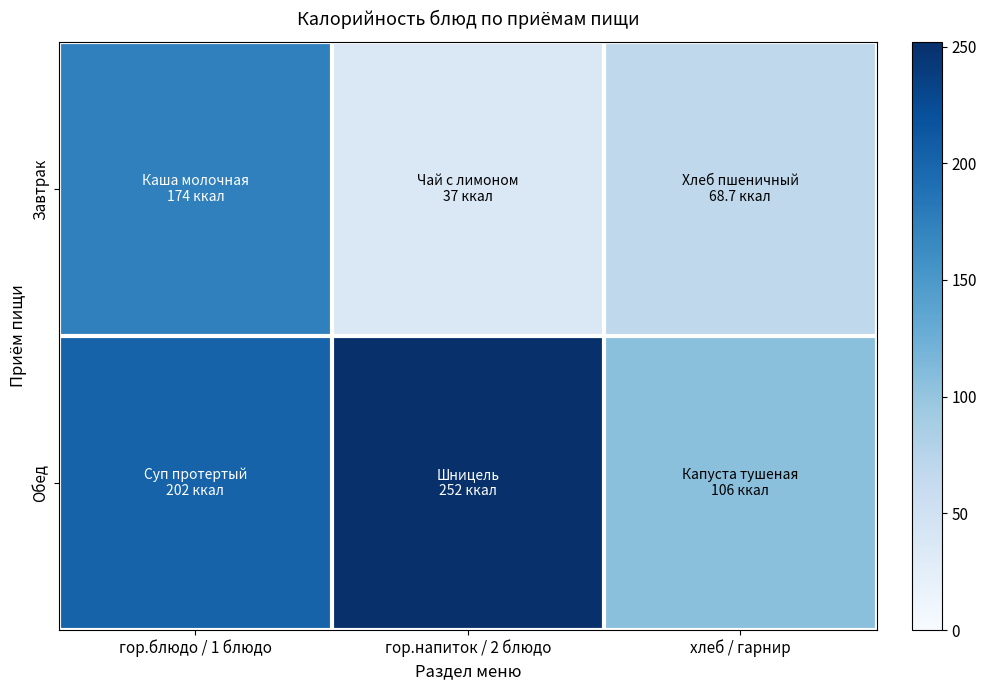

Which series changed the most between гор.блюдо / 1 блюдо and хлеб / гарнир?

Завтрак